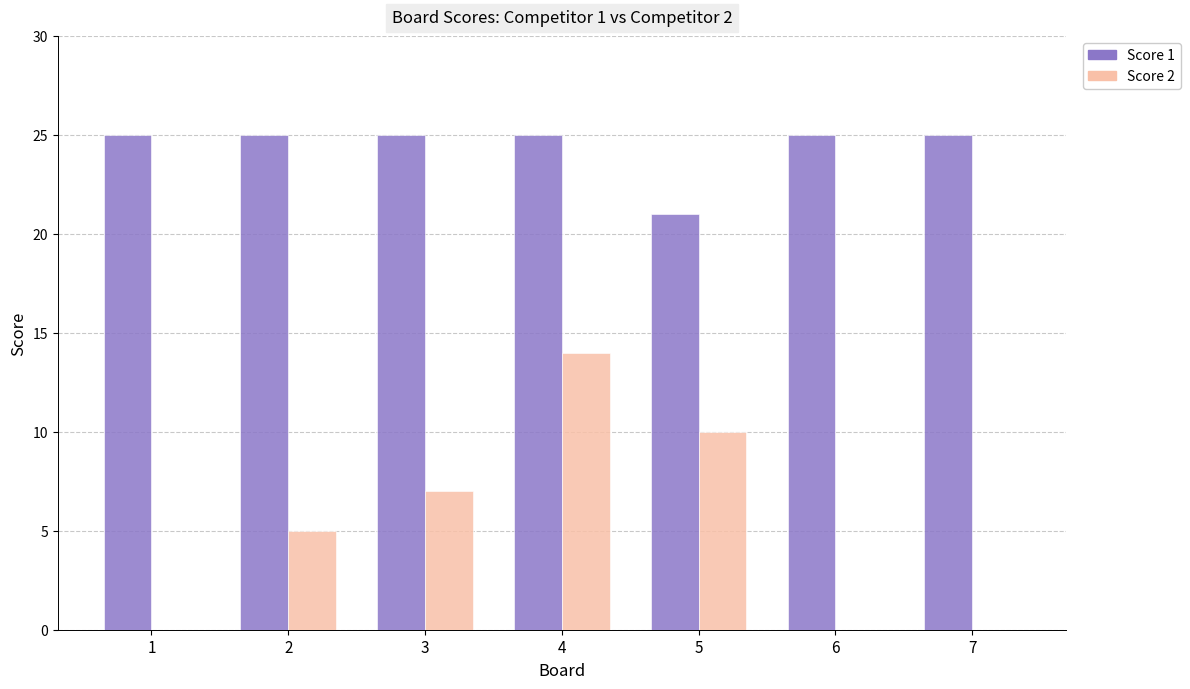

What is the average value of the Score 1 series?

24